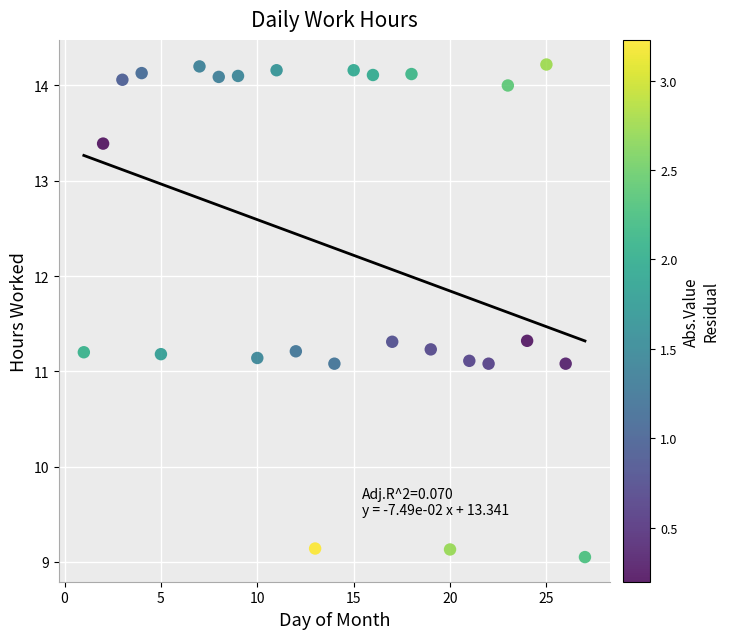

What is the range of X values (max minus min)?

26.0